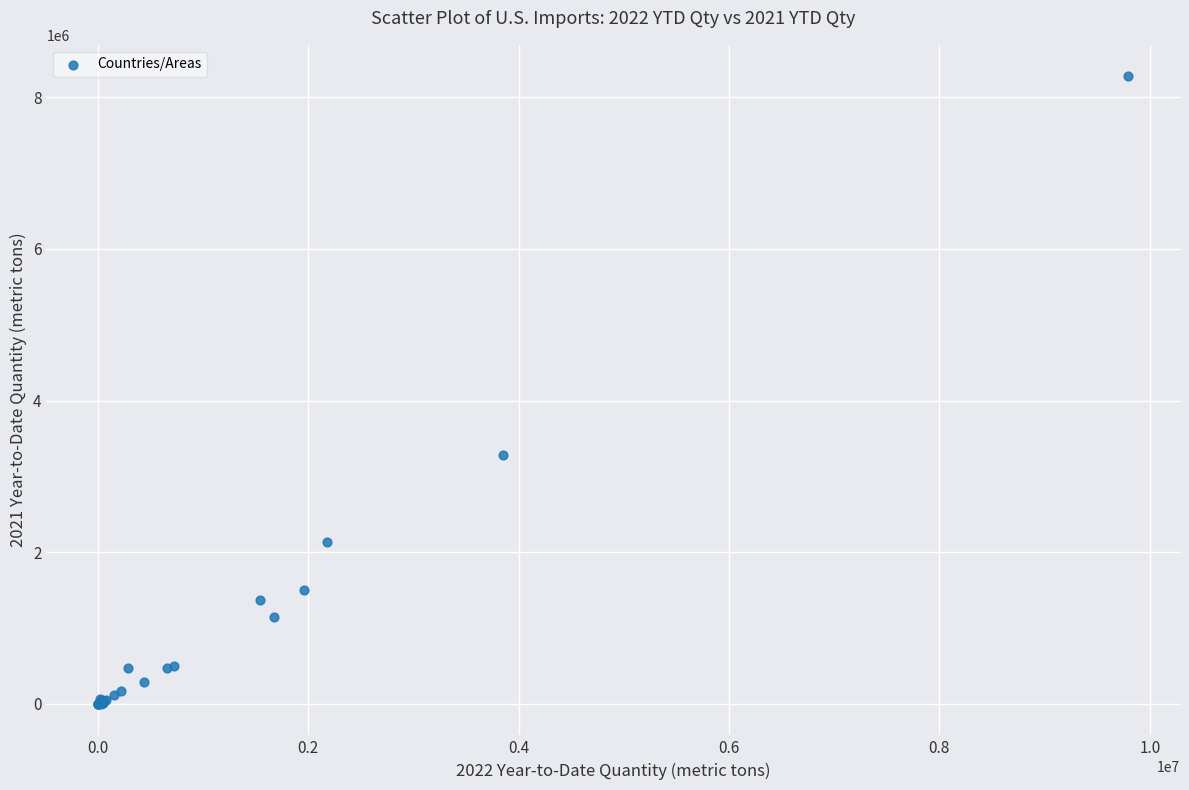

What Y value in the scatter plot is closest to 4138760?

3278886